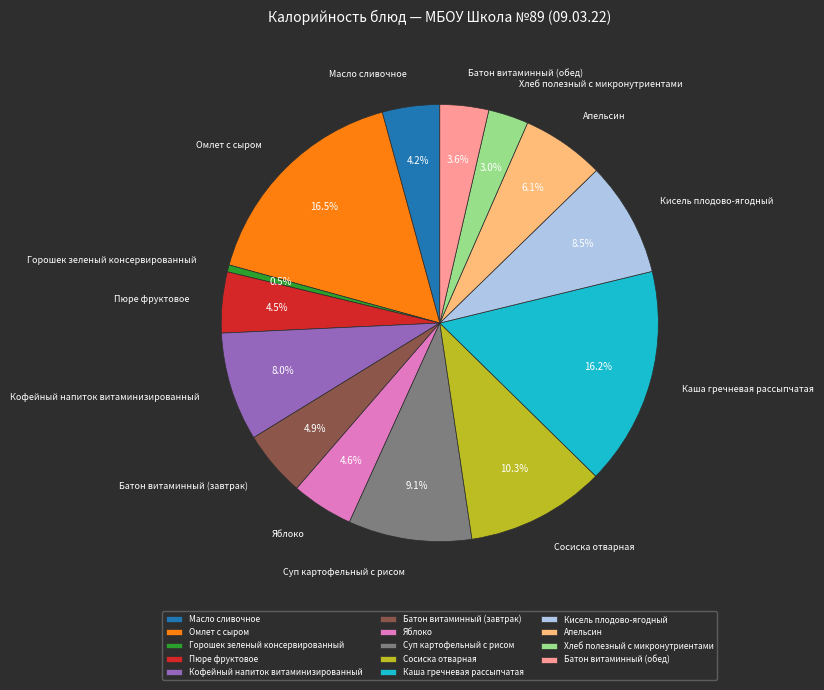

What percentage is NOT represented by Масло сливочное?

95.8%